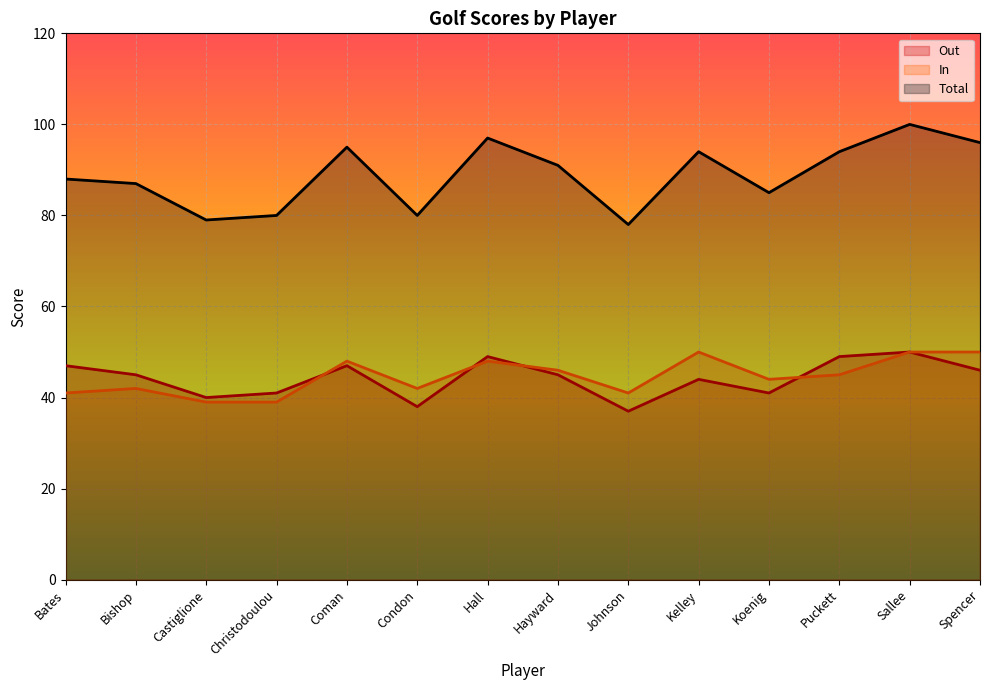

At which category is the sum across all series the highest?

Sallee